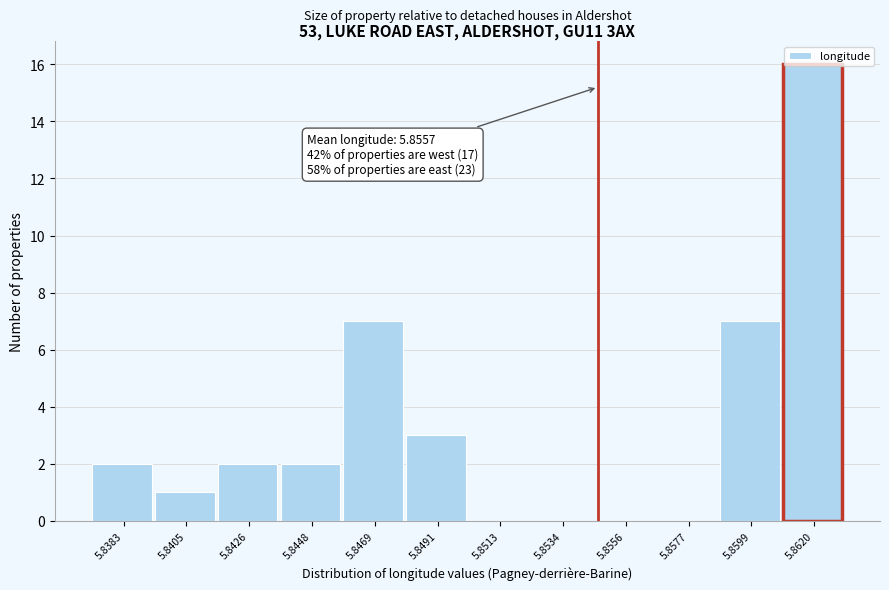

What is the maximum value shown in the chart?

16